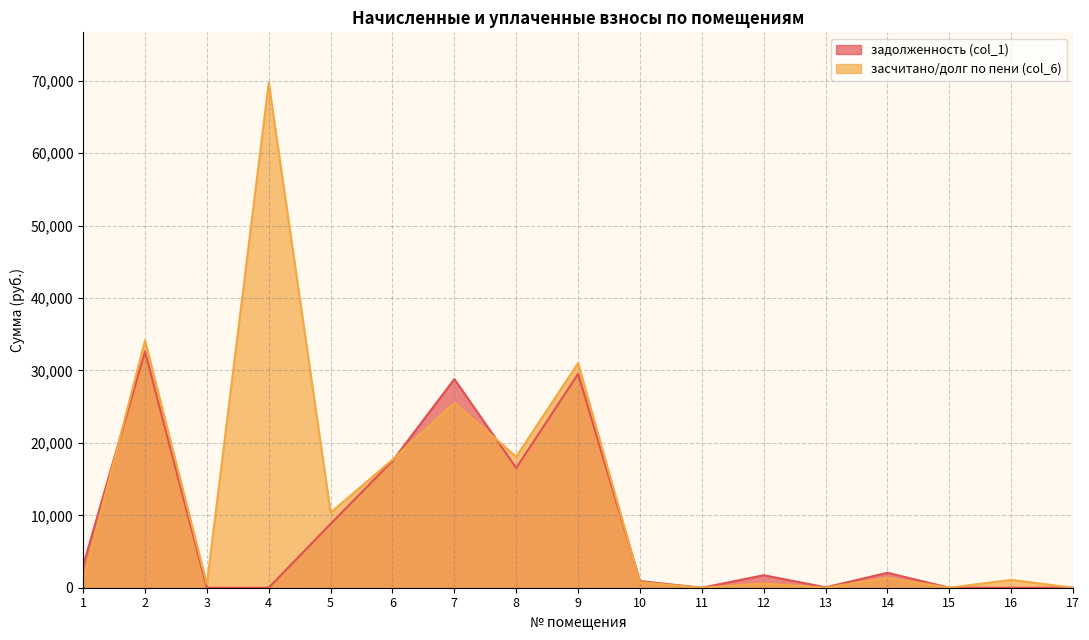

What are all the series names shown in the legend?

задолженность (col_1), засчитано/долг по пени (col_6)